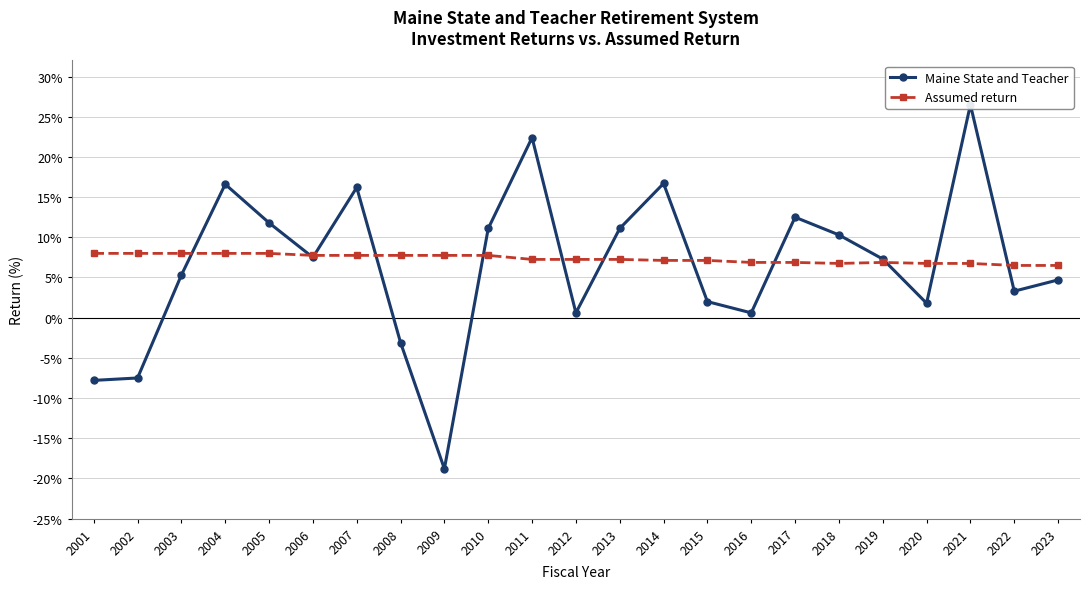

Is it true that Maine State and Teacher equals -2.3 at 2002?

False